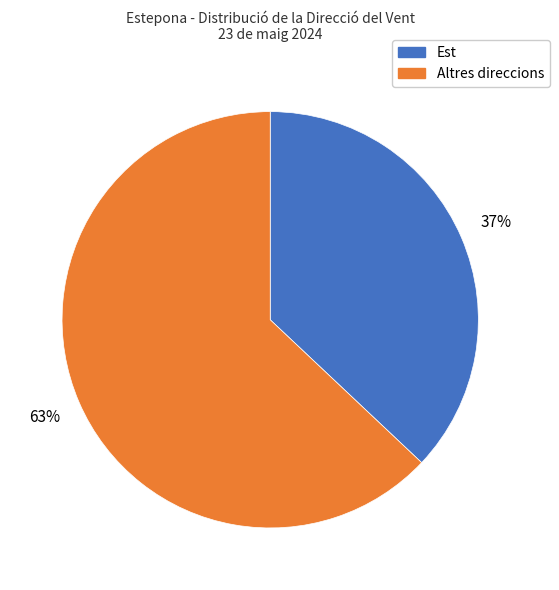

Does any single category account for the majority?

Yes